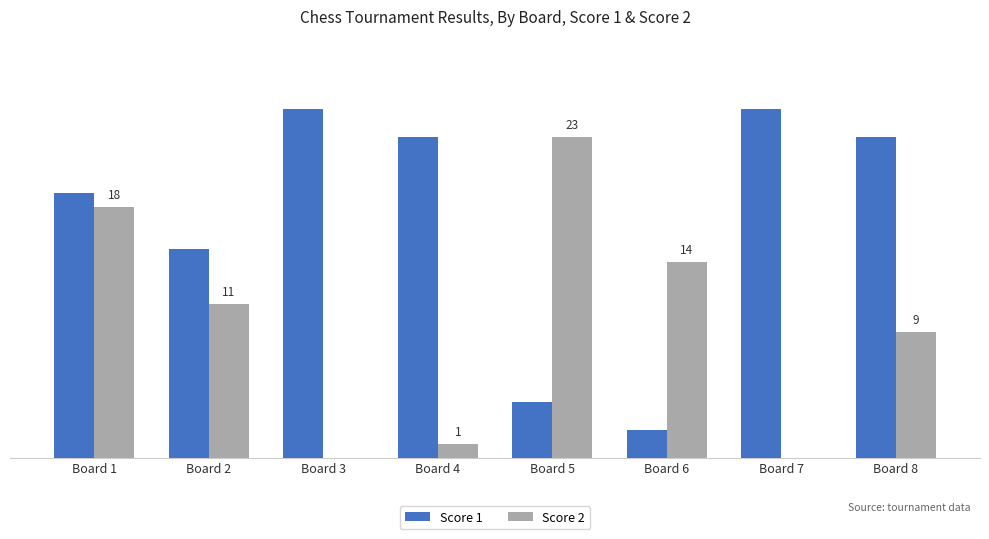

Are the bars grouped side by side (vs. stacked)?

Yes